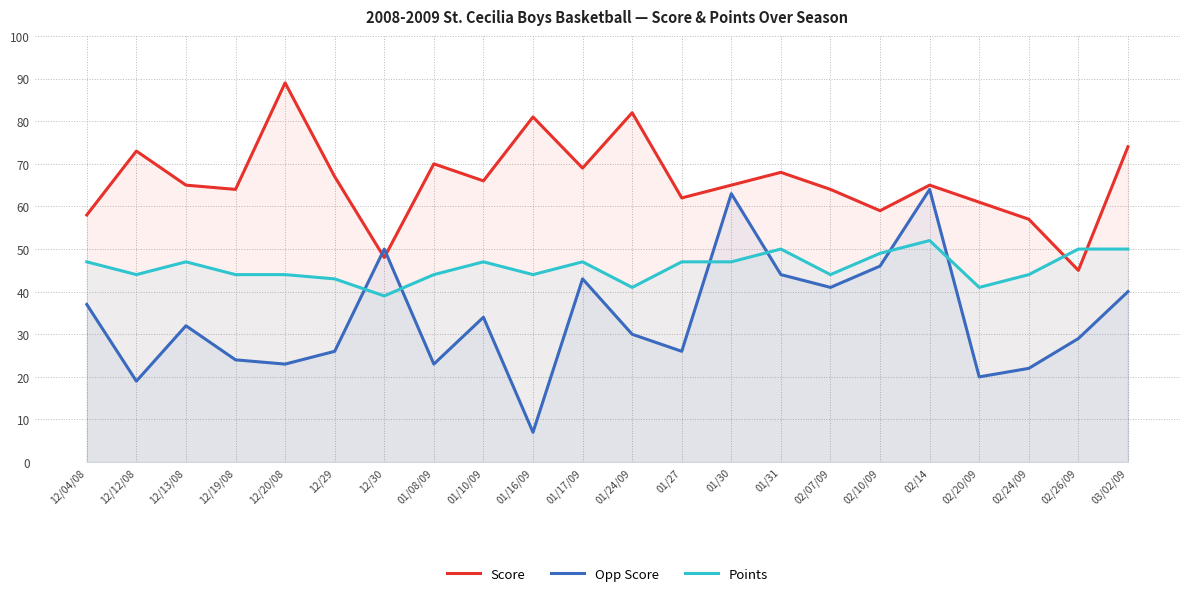

List the labels in order of Score value, largest first.

12/20/08, 01/24/09, 01/16/09, 03/02/09, 12/12/08, 01/08/09, 01/17/09, 01/31, 12/29, 01/10/09, 12/13/08, 01/30, 02/14, 12/19/08, 02/07/09, 01/27, 02/20/09, 02/10/09, 12/04/08, 02/24/09, 12/30, 02/26/09